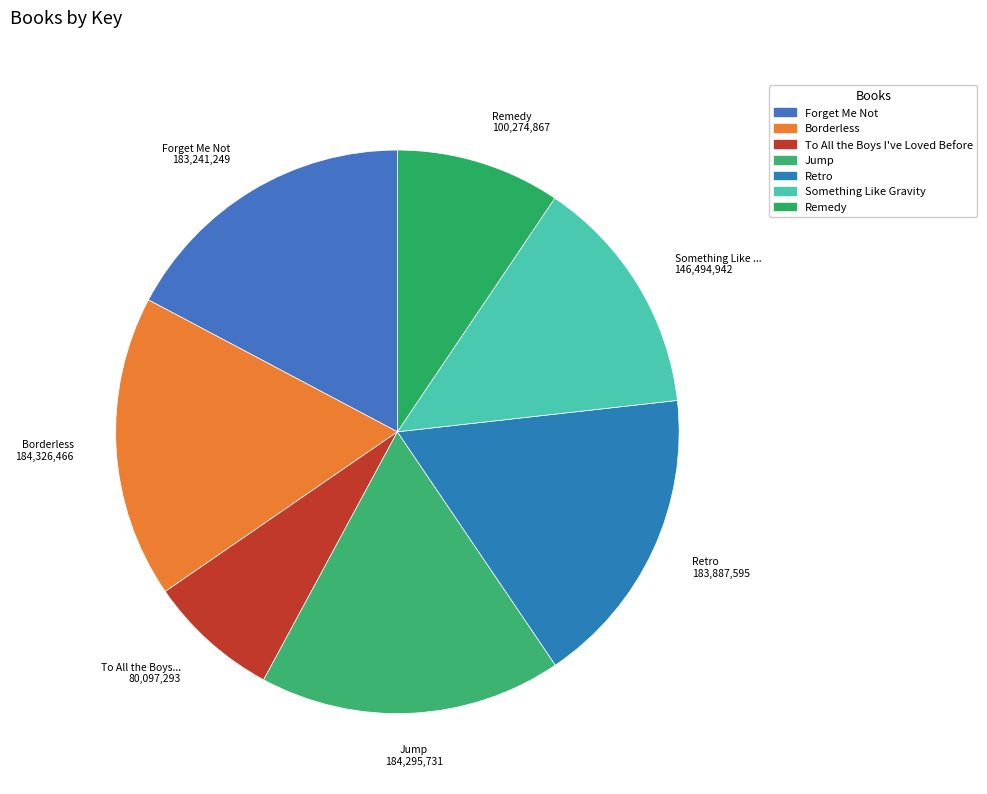

Between Something Like Gravity and Jump, which is larger?

Jump